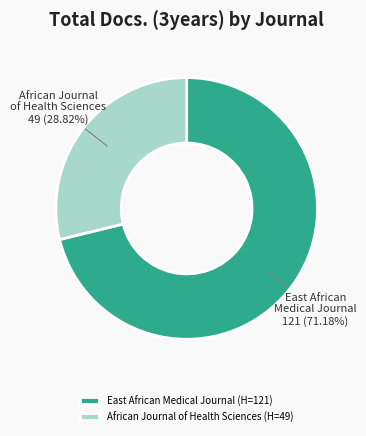

How many slices are in this pie chart?

2